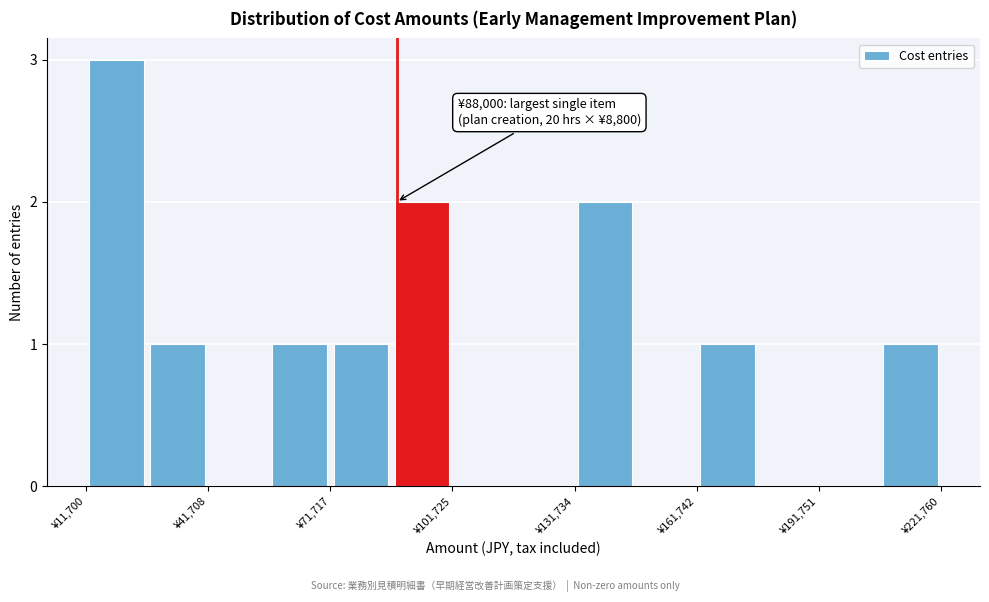

Read against the x-axis, roughly where is the centre of the tallest bar?

20000